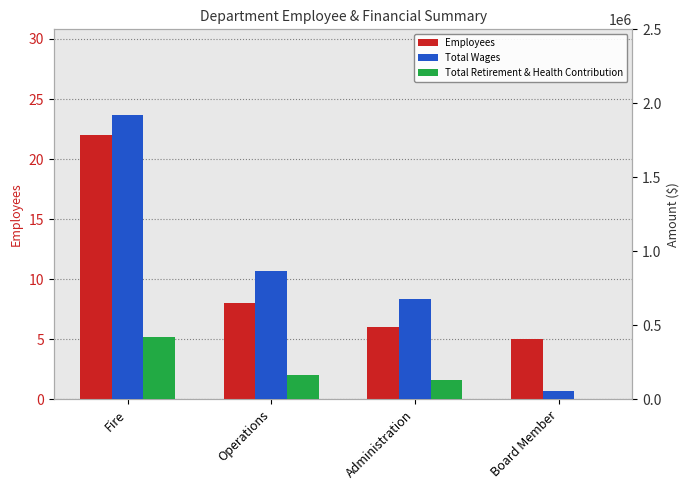

At which category is the sum across all series the highest?

Fire